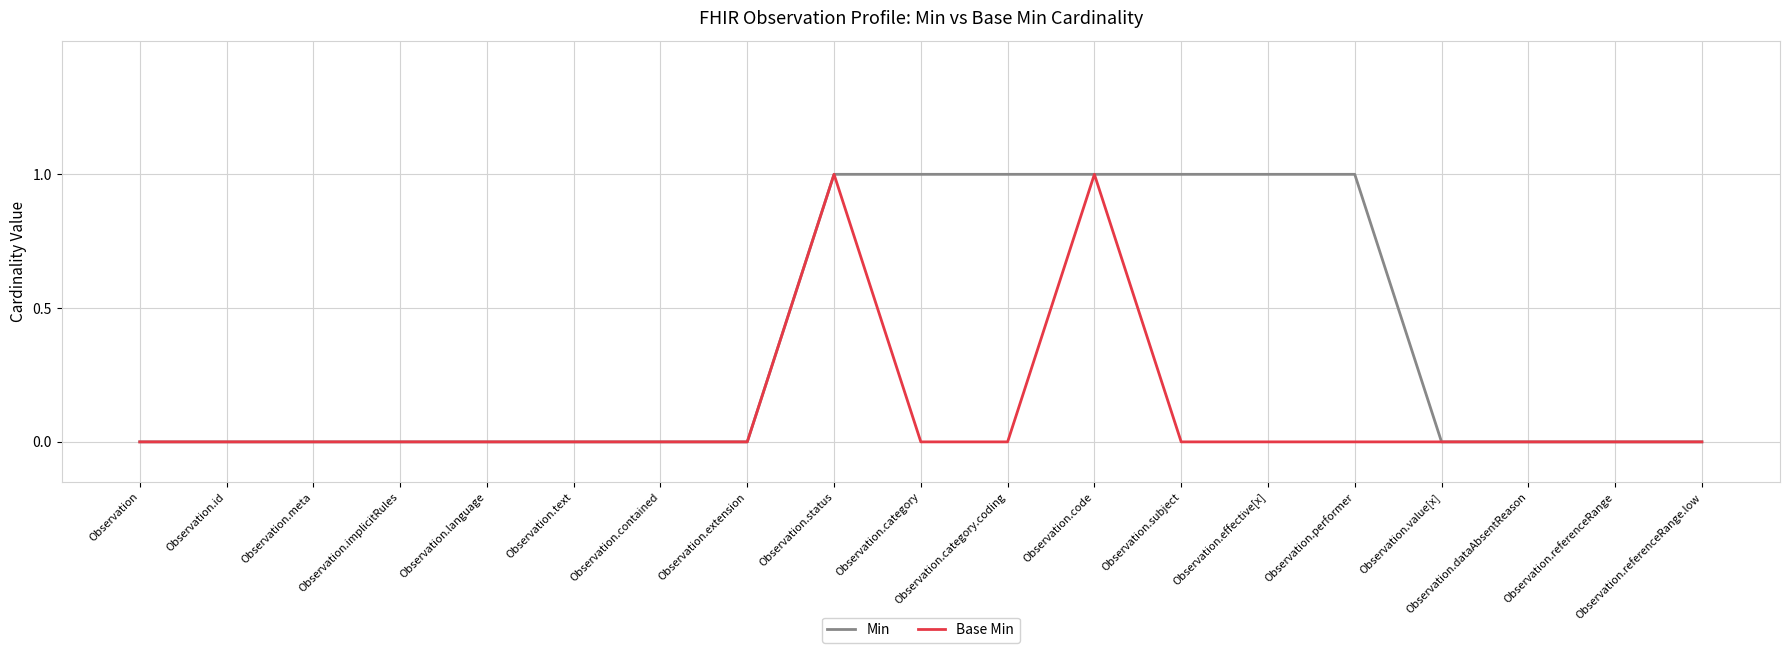

Is it true that Base Min equals 2 at Observation.status?

False